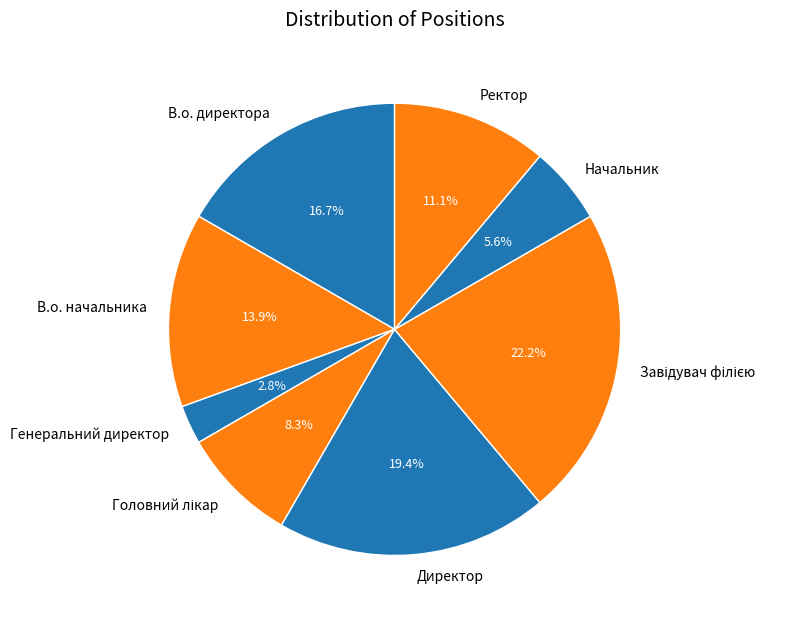

What percentage is NOT represented by Начальник?

94.4%